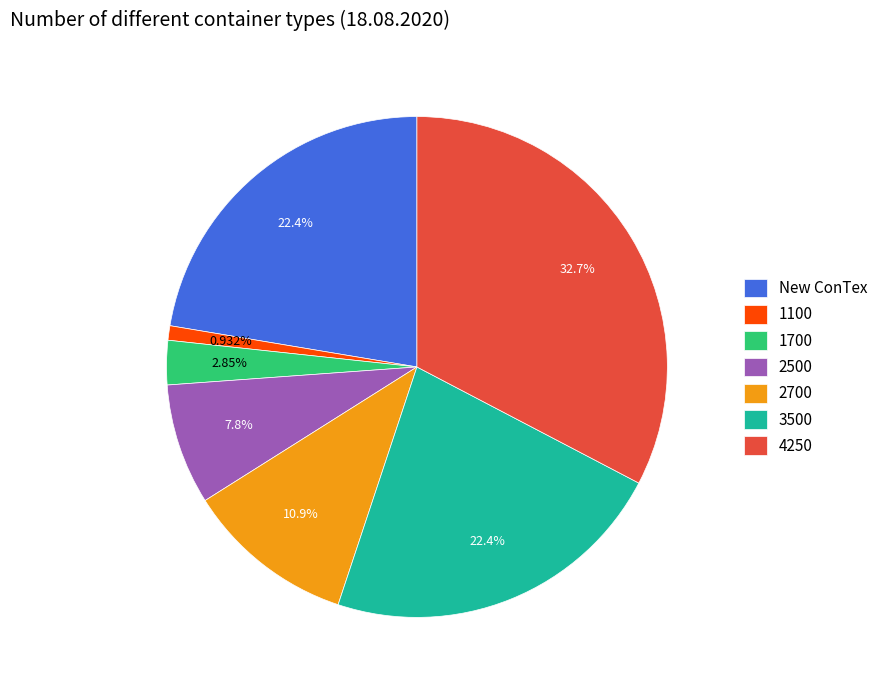

To the nearest percent, what portion does 2700 represent?

11%